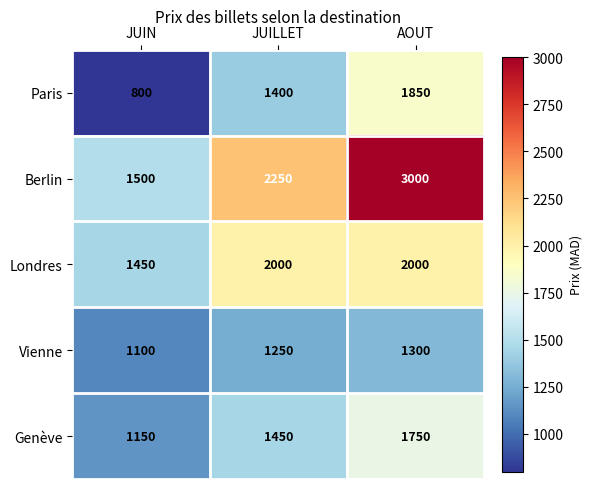

Which series has the largest total across all categories?

Berlin